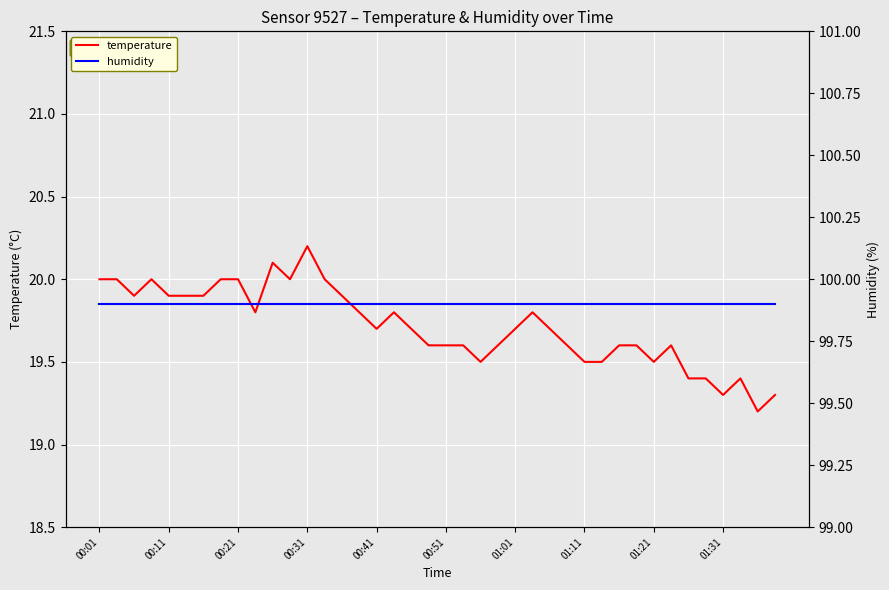

Count the temperature values in the range 19 to 20.

38